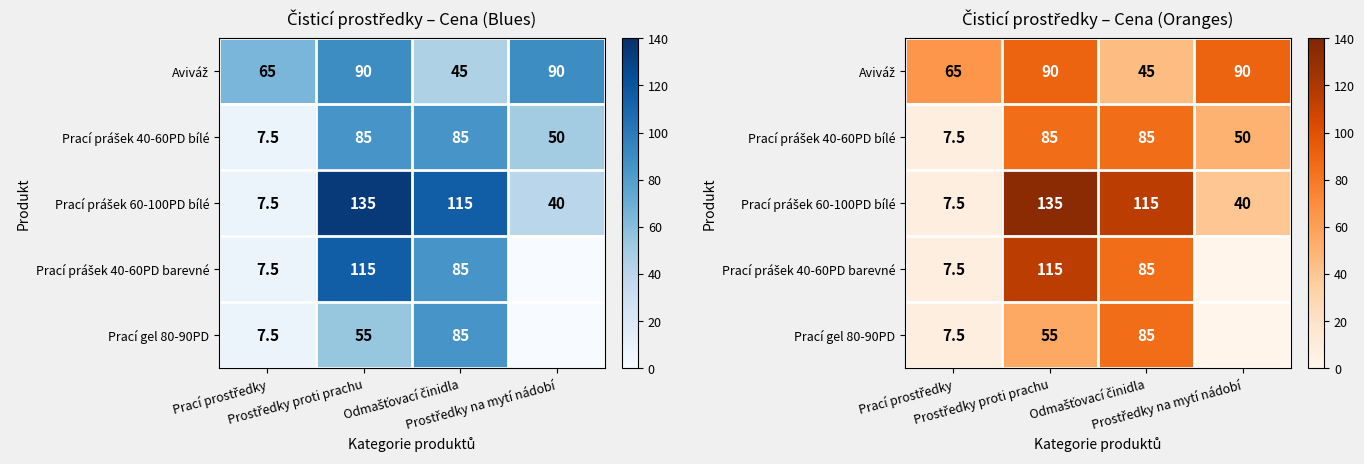

Which series has the largest total across all categories?

Prací prášek 60-100PD bílé